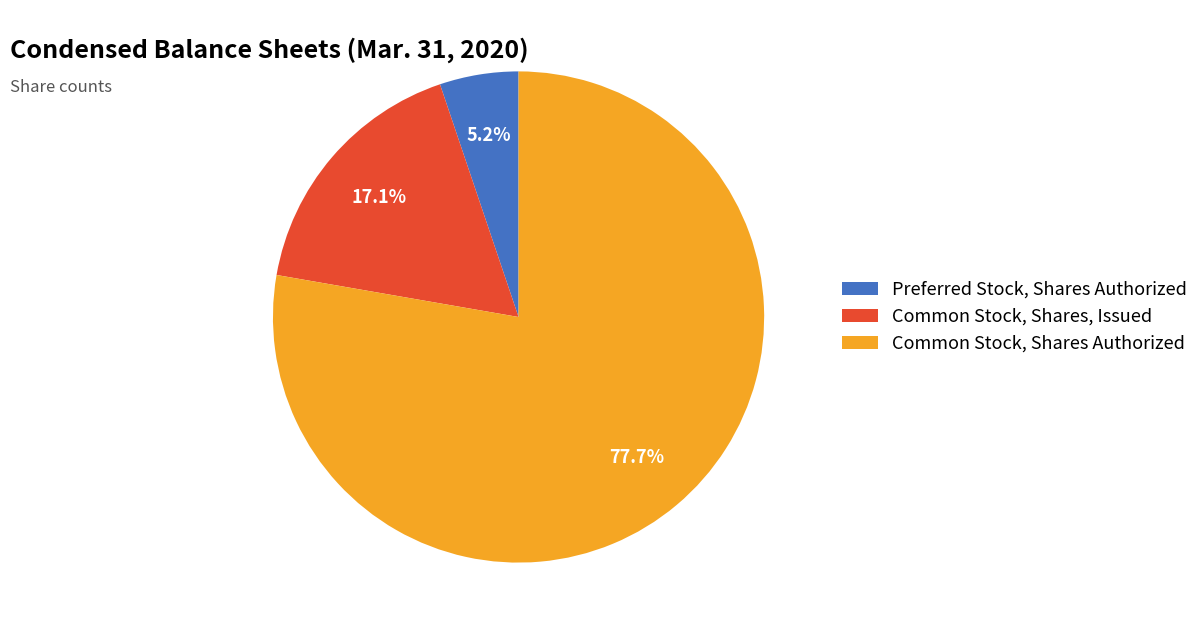

What is the smallest slice in the pie chart?

Preferred Stock, Shares Authorized